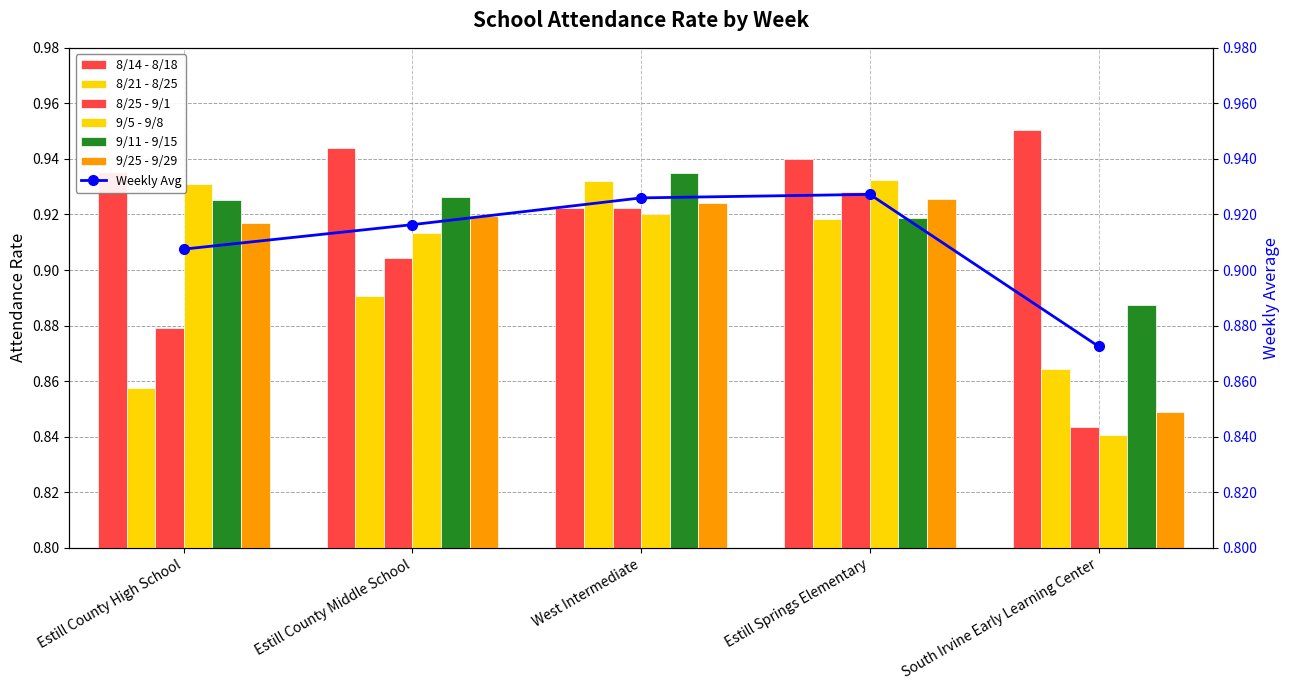

Rank the categories by 9/25 - 9/29 value from highest to lowest.

Estill Springs Elementary, West Intermediate, Estill County Middle School, Estill County High School, South Irvine Early Learning Center